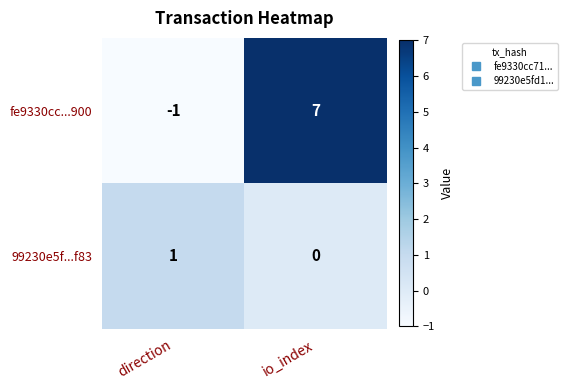

At direction, list the series in order from smallest to largest.

fe9330cc...900, 99230e5f...f83